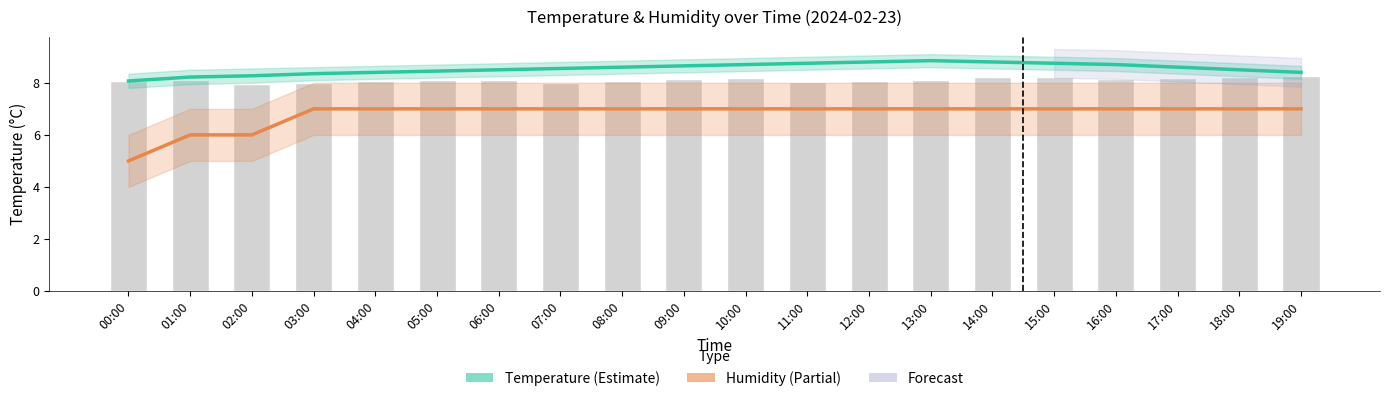

Rank the series by their average value, from highest to lowest.

Temperature (°C), Humidity (%, shifted)